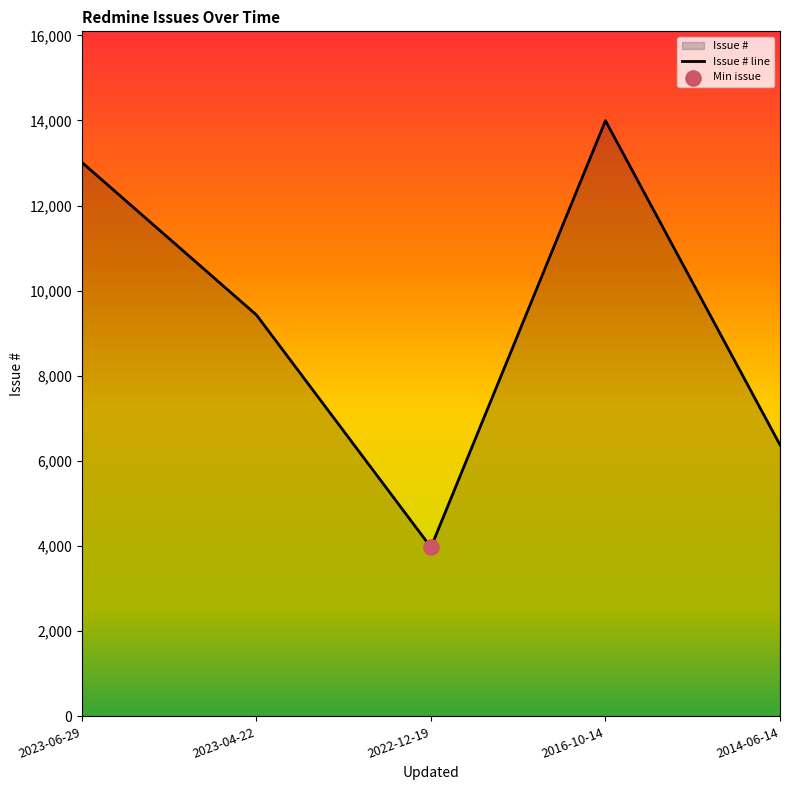

What is the change in value from 2023-06-29 to 2016-10-14?

+979